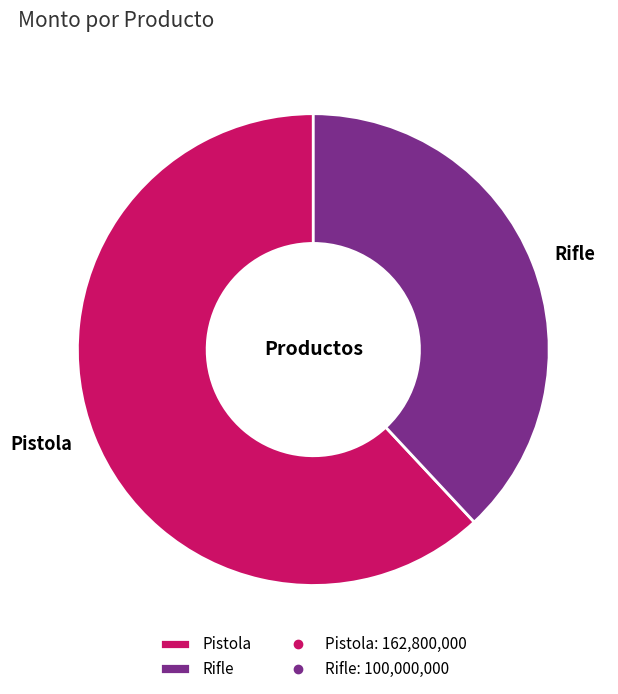

Which slice is the smallest?

Rifle